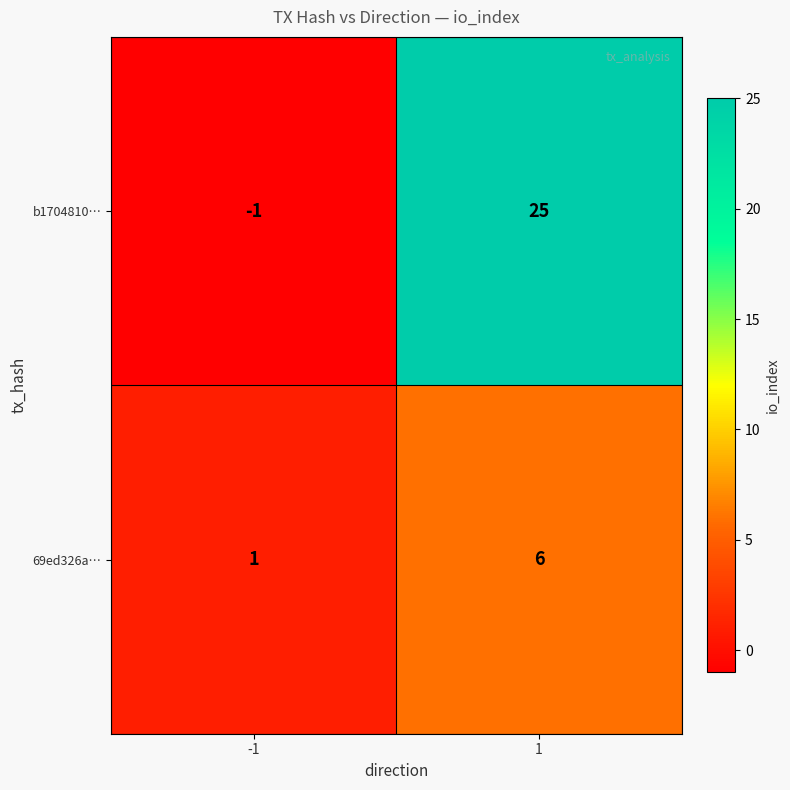

What is the maximum value shown in the chart?

25